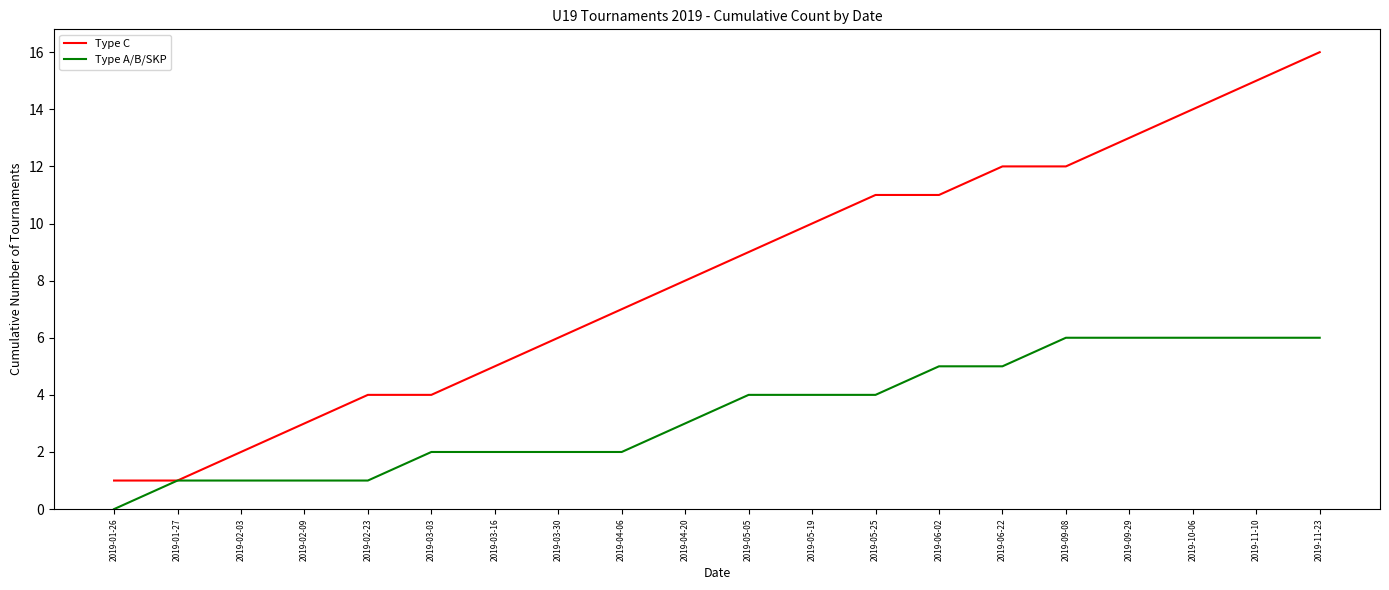

At how many categories does at least one series exceed 0?

20